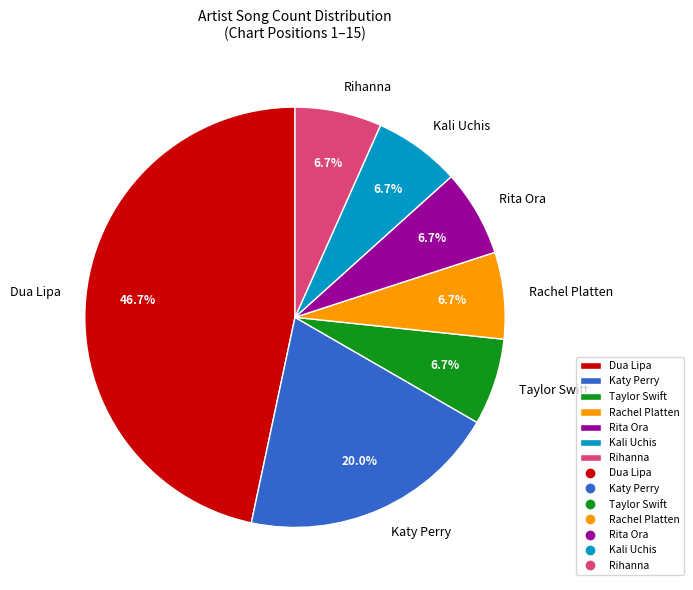

What percentage is the Rita Ora slice, to the nearest percent?

7%